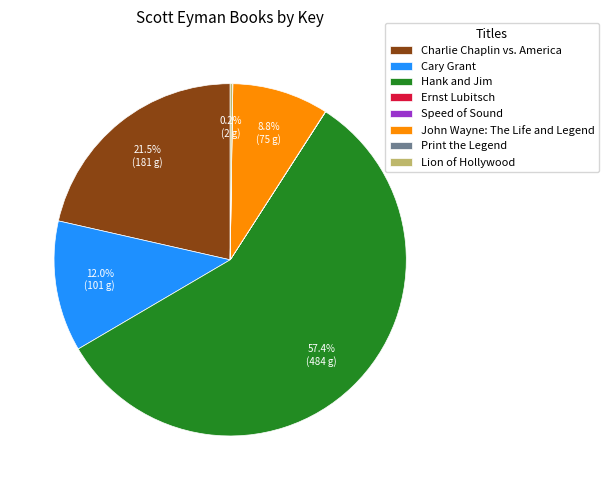

Which has a higher value, Hank and Jim or Cary Grant?

Hank and Jim